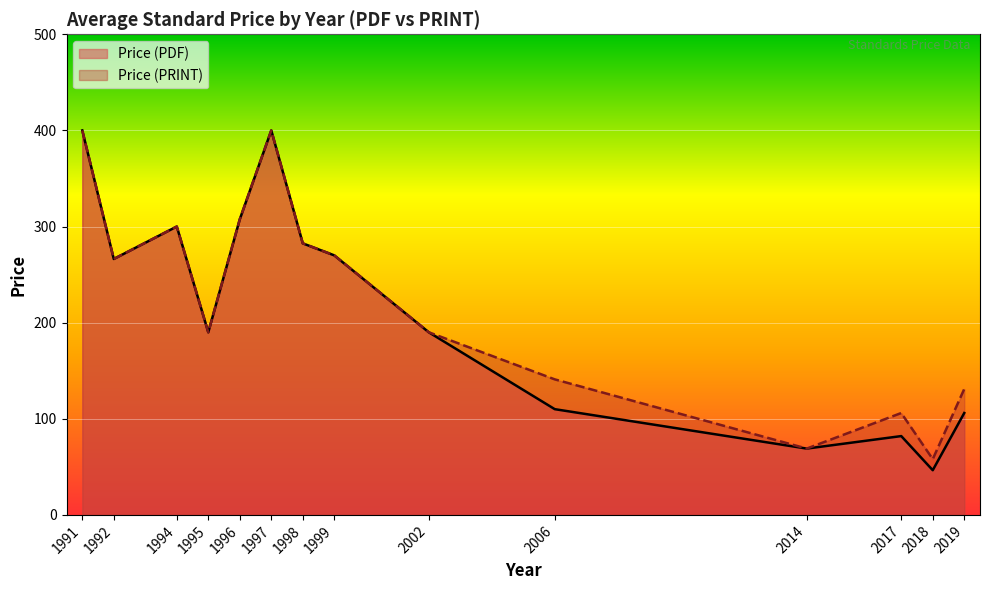

The value of Price (PDF) at 2017 is 82. True or false?

True